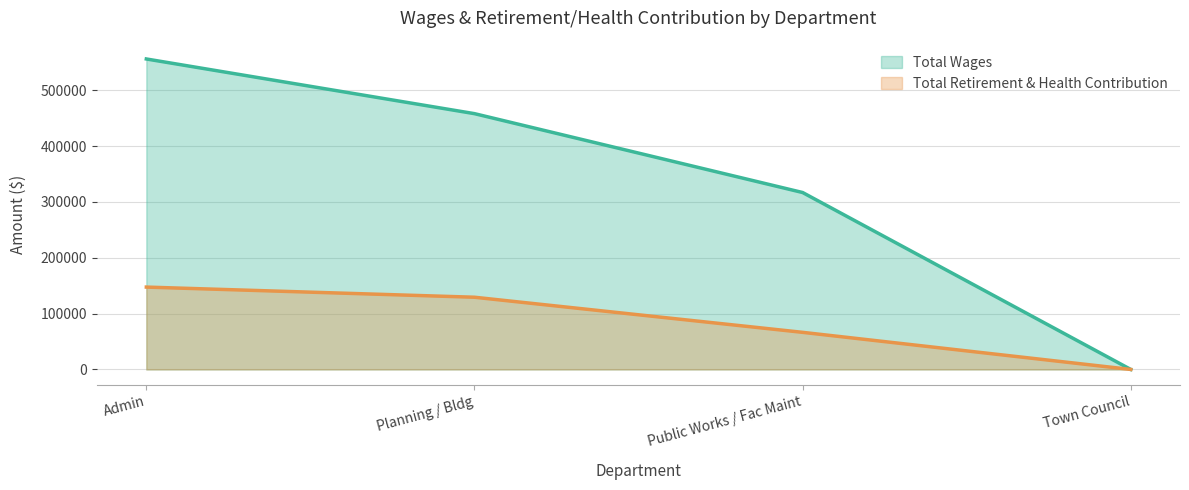

What is the label of the 2nd point from the left?

Planning / Bldg